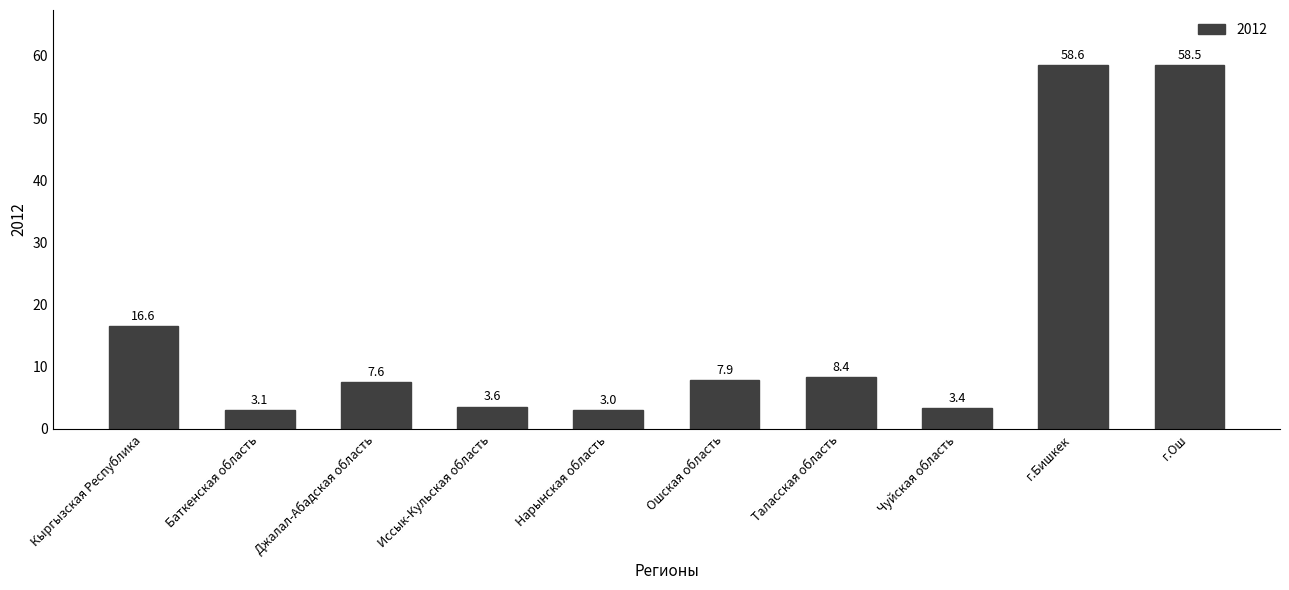

Are the bars grouped side by side (vs. stacked)?

No